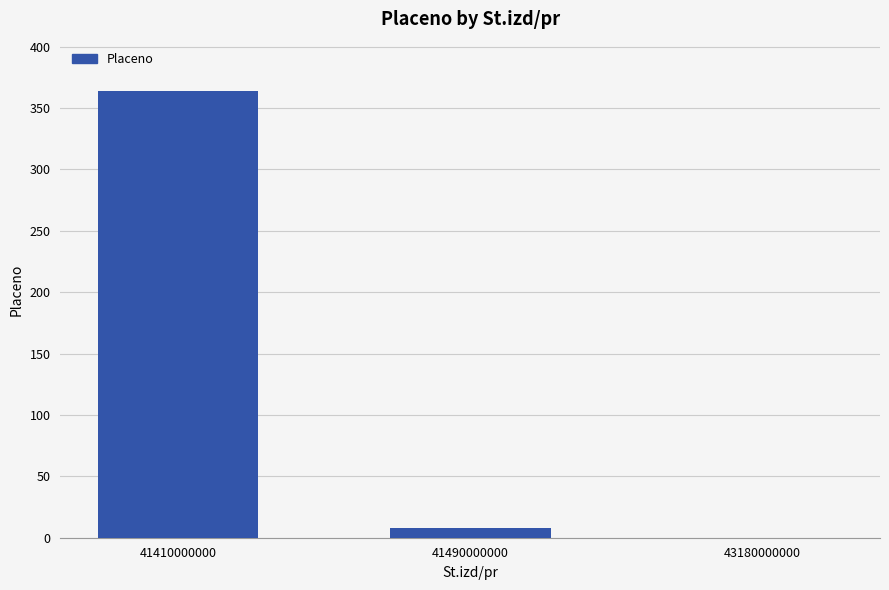

True or false: the data shows -221 at 43180000000.

False